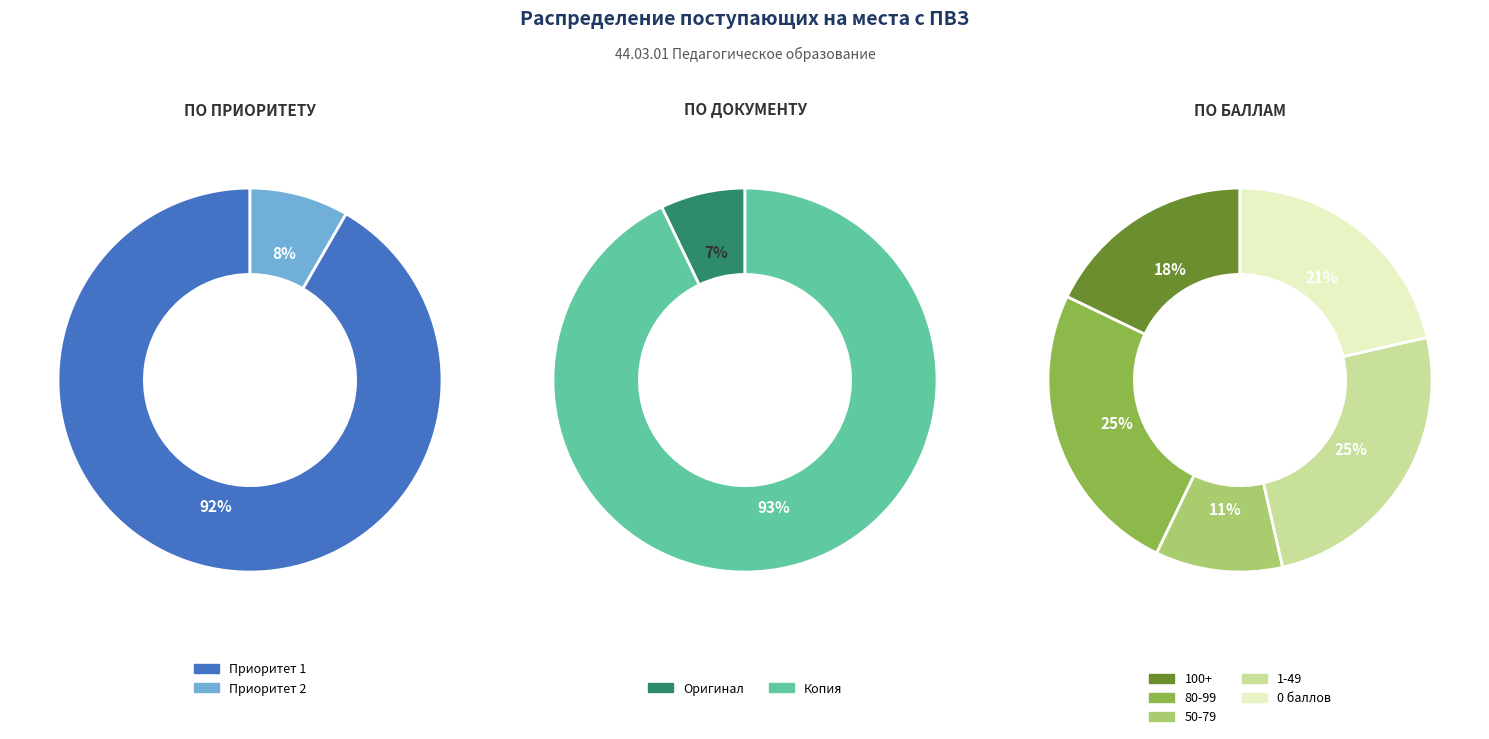

What is the largest slice in the pie chart?

Приоритет 1